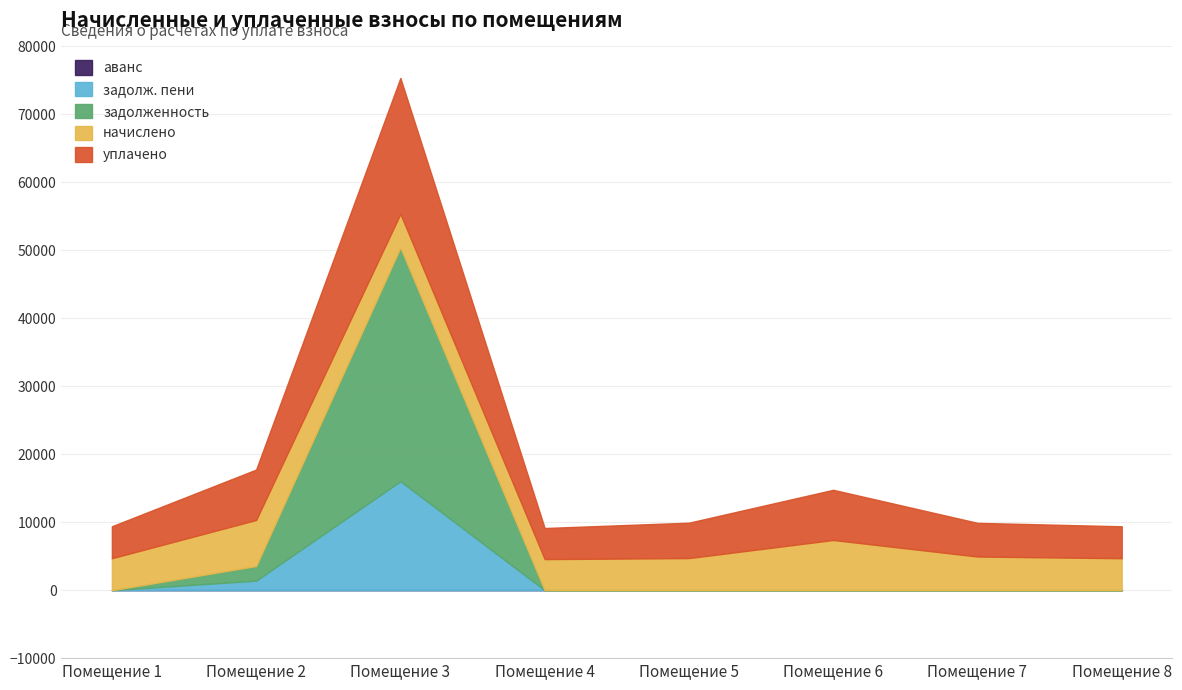

True or false: уплачено and задолженность cross at least once.

True